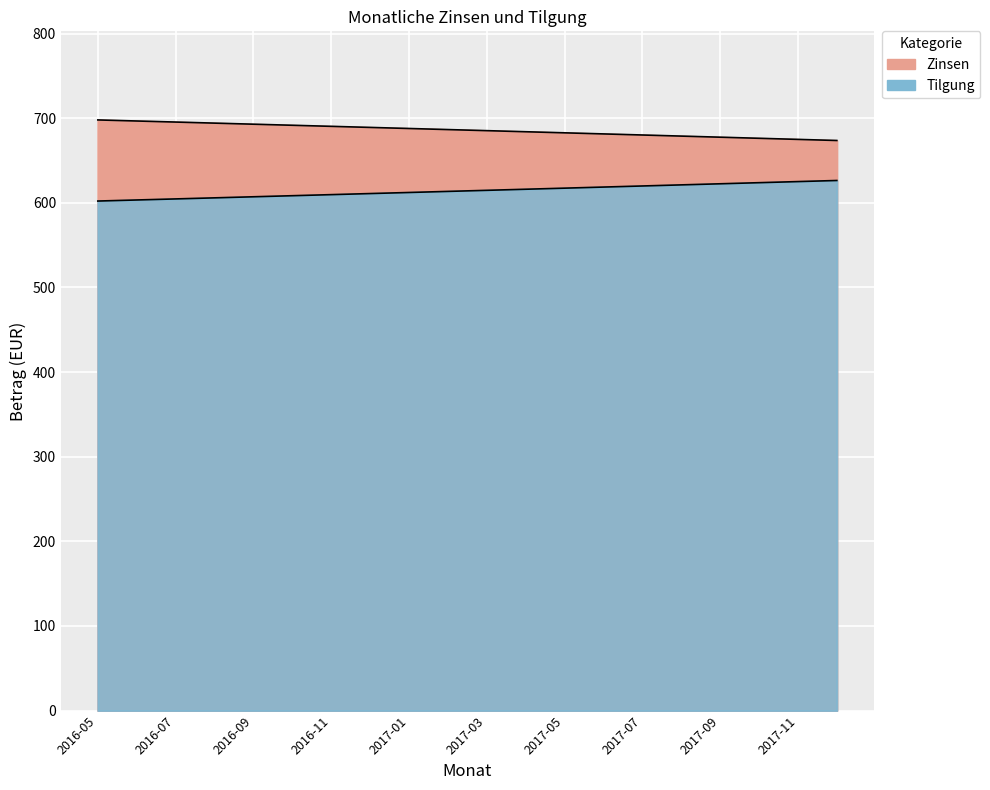

Reading left to right, transcribe all the data shown in this chart.

Zinsen: 2016-05=697.9	2016-06=696.7	2016-07=695.4	2016-08=694.1	2016-09=692.9	2016-10=691.6	2016-11=690.4	2016-12=689.1	2017-01=687.8	2017-02=686.5	2017-03=685.3	2017-04=684.0	2017-05=682.7	2017-06=681.4	2017-07=680.1	2017-08=678.8	2017-09=677.5	2017-10=676.2	2017-11=674.9	2017-12=673.6
Tilgung: 2016-05=602.1	2016-06=603.3	2016-07=604.6	2016-08=605.9	2016-09=607.1	2016-10=608.4	2016-11=609.6	2016-12=610.9	2017-01=612.2	2017-02=613.5	2017-03=614.7	2017-04=616.0	2017-05=617.3	2017-06=618.6	2017-07=619.9	2017-08=621.2	2017-09=622.5	2017-10=623.8	2017-11=625.1	2017-12=626.4